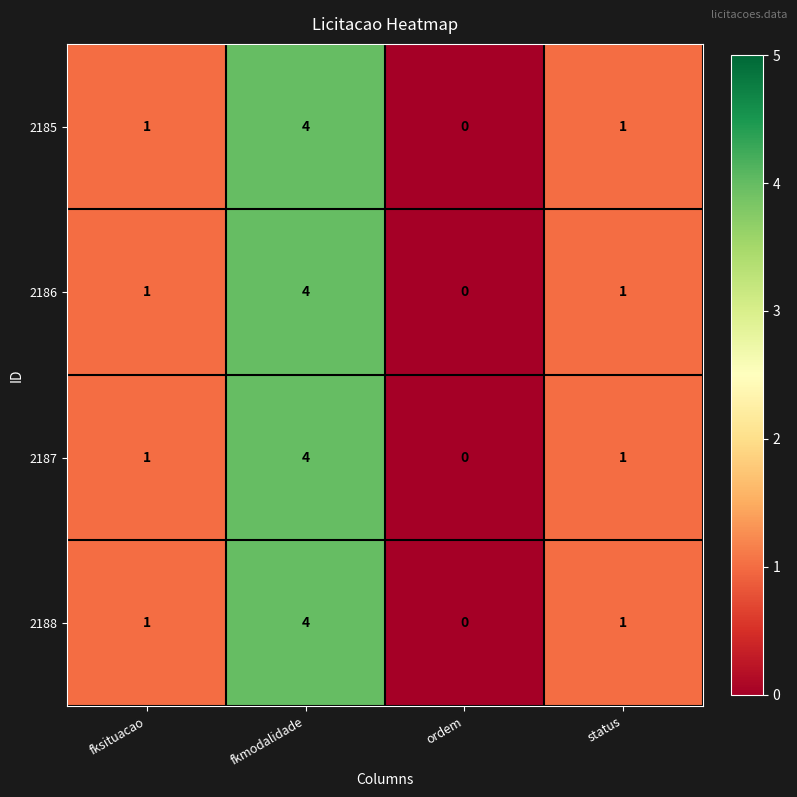

What is the total value across all series at fkmodalidade?

16